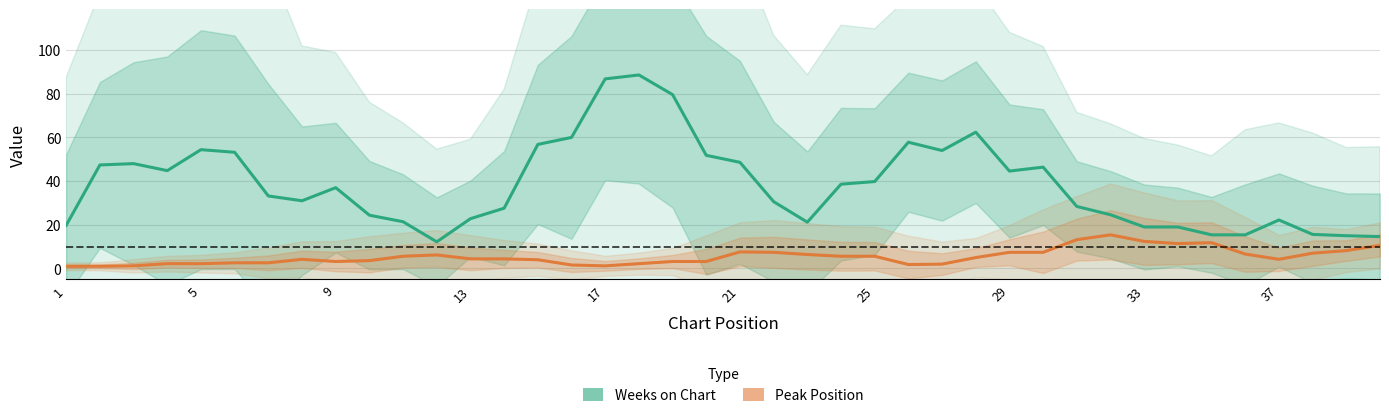

Is the value of Peak Position at 14 greater than the value of Weeks on Chart at 21?

No